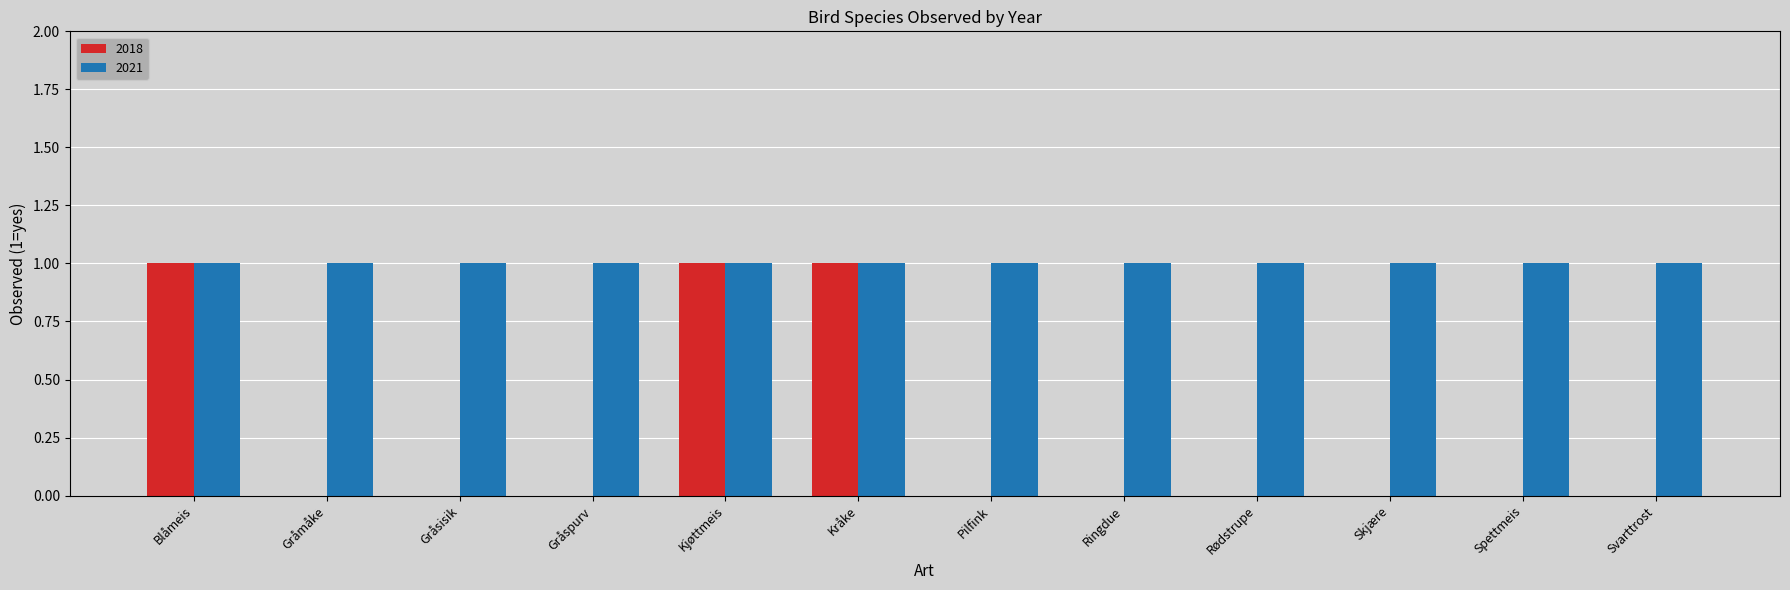

Count the number of categories in the chart.

12